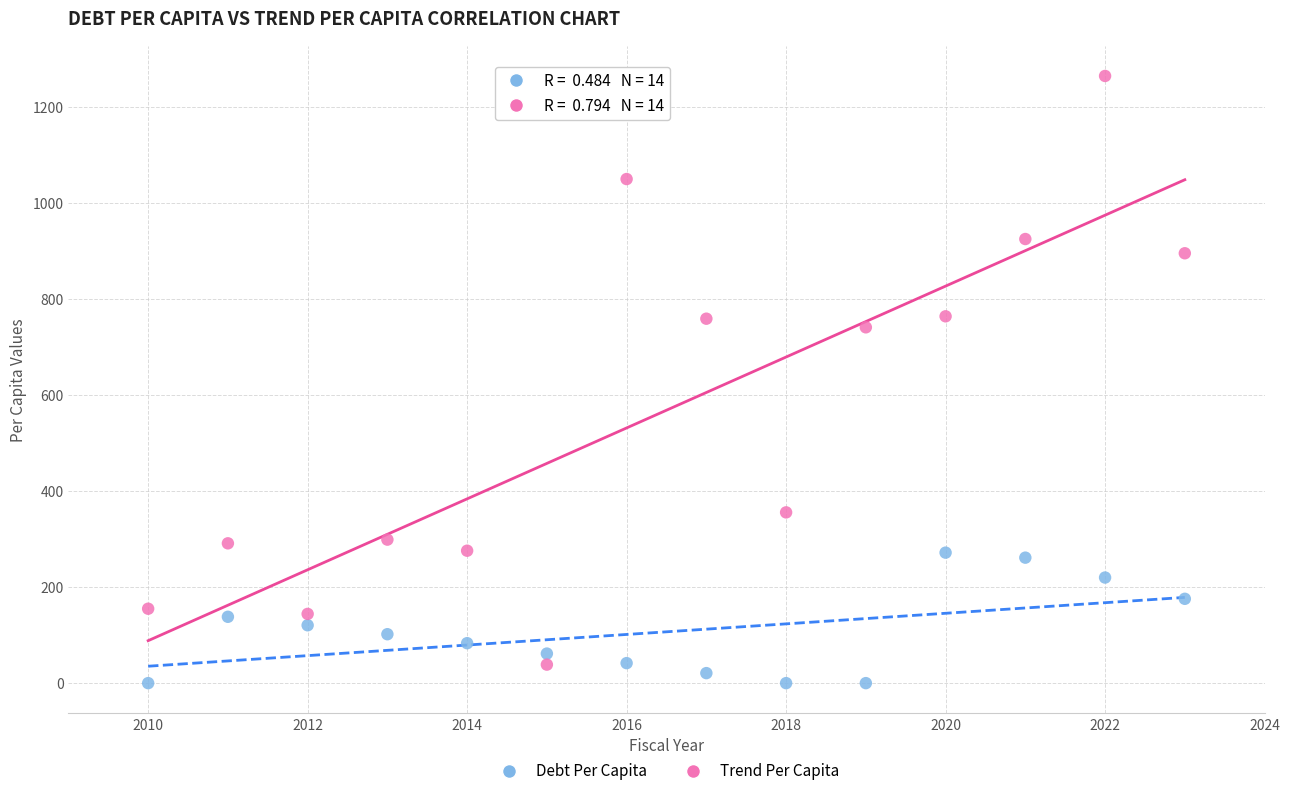

Across all series, what Y value is closest to 632?

741.5